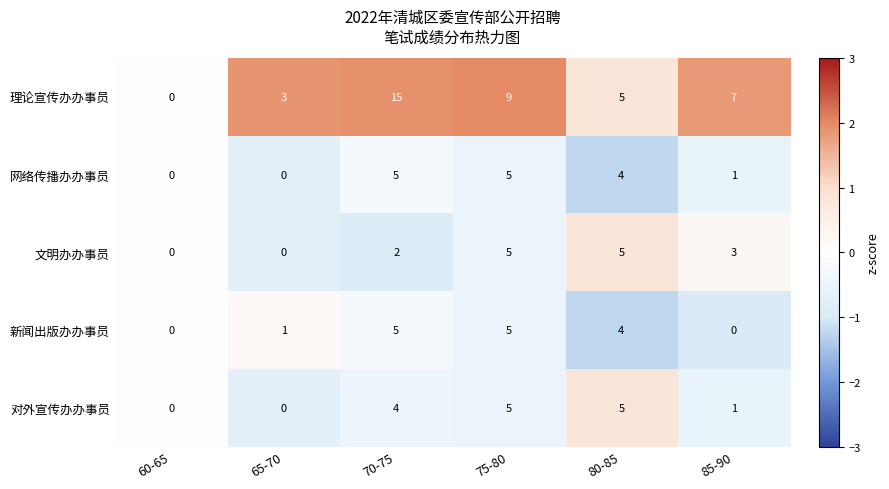

What is the sum of the 网络传播办办事员 values at 80-85 and 75-80?

9